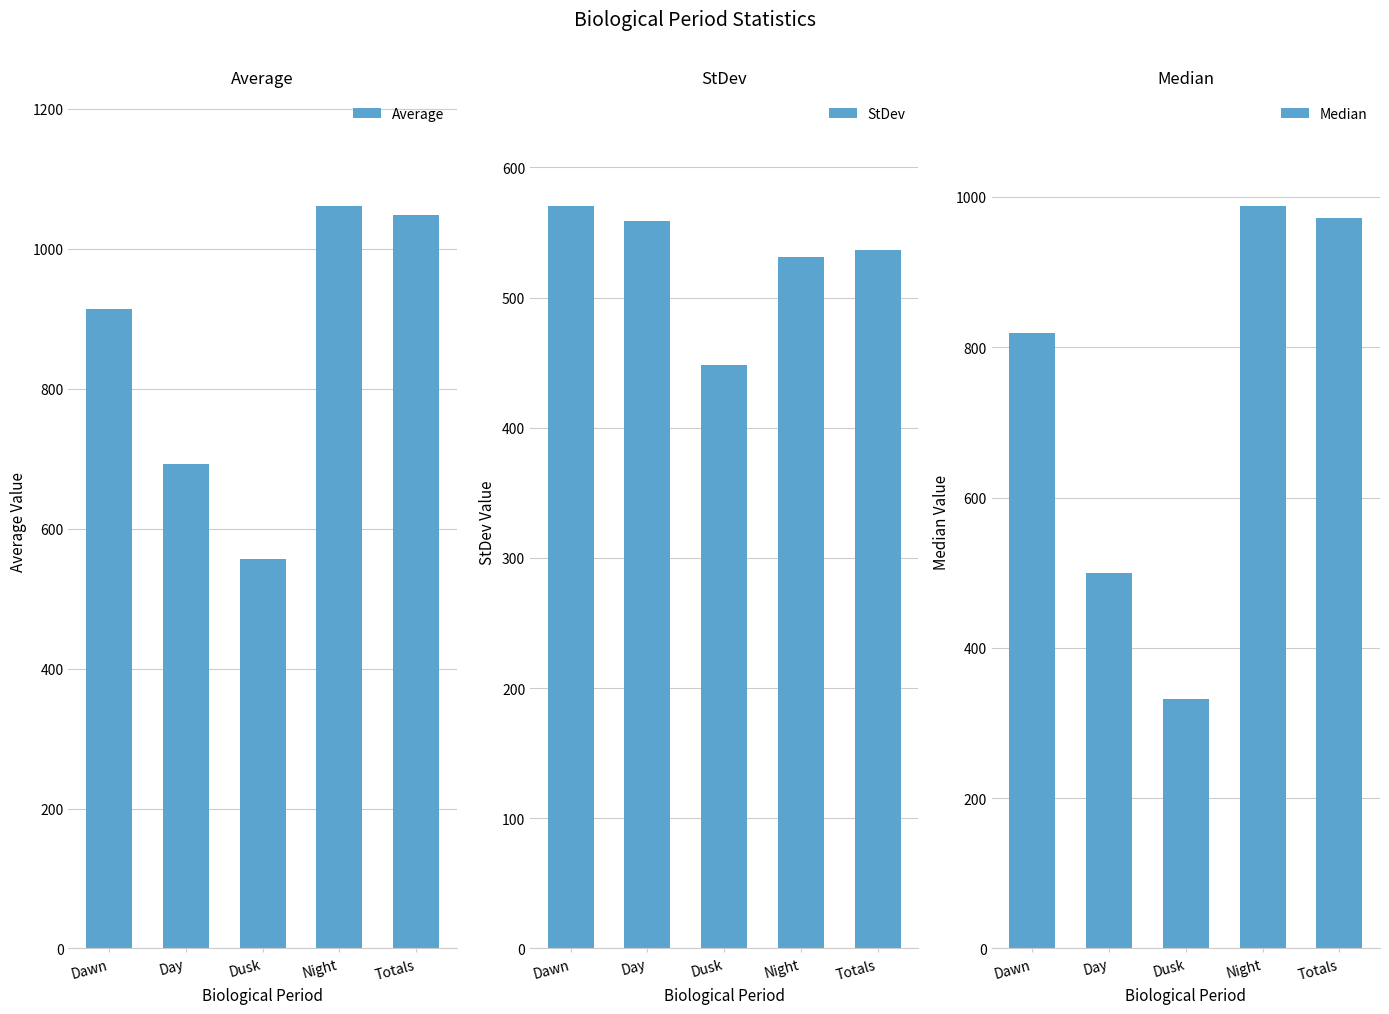

At which category is the sum across all series the highest?

Night